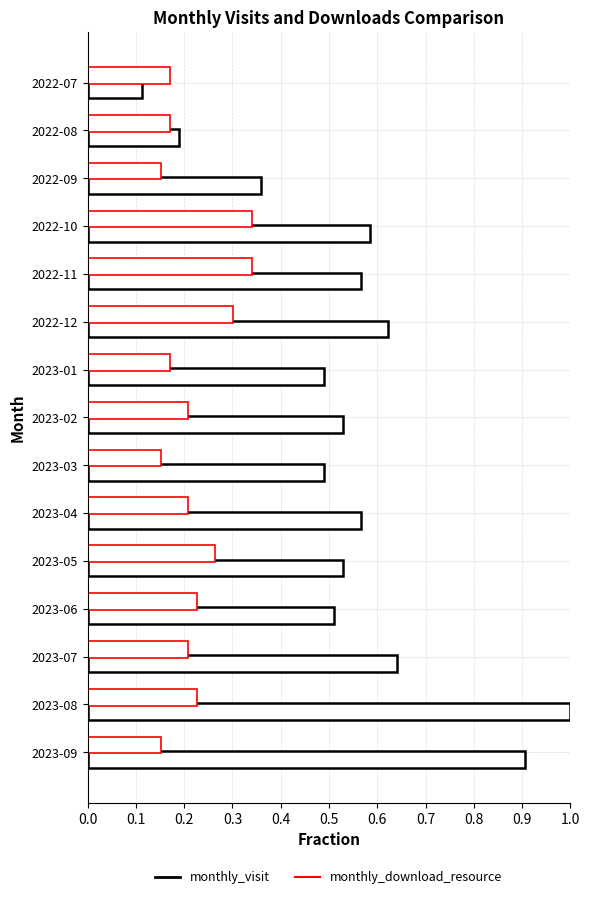

What is the smallest value displayed?

0.1